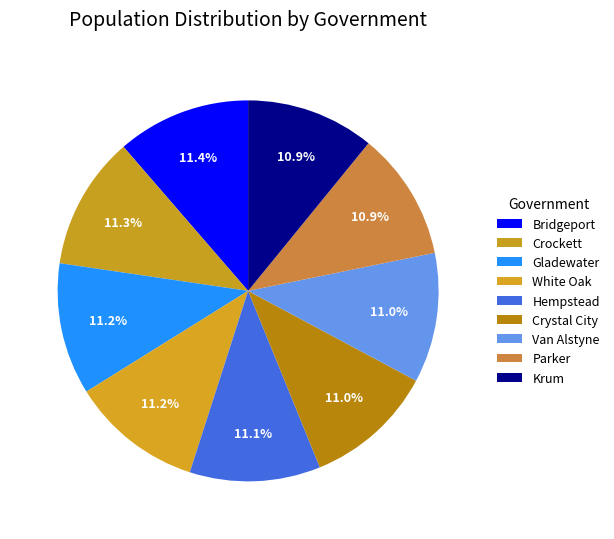

Which category has the biggest portion of the pie?

Bridgeport